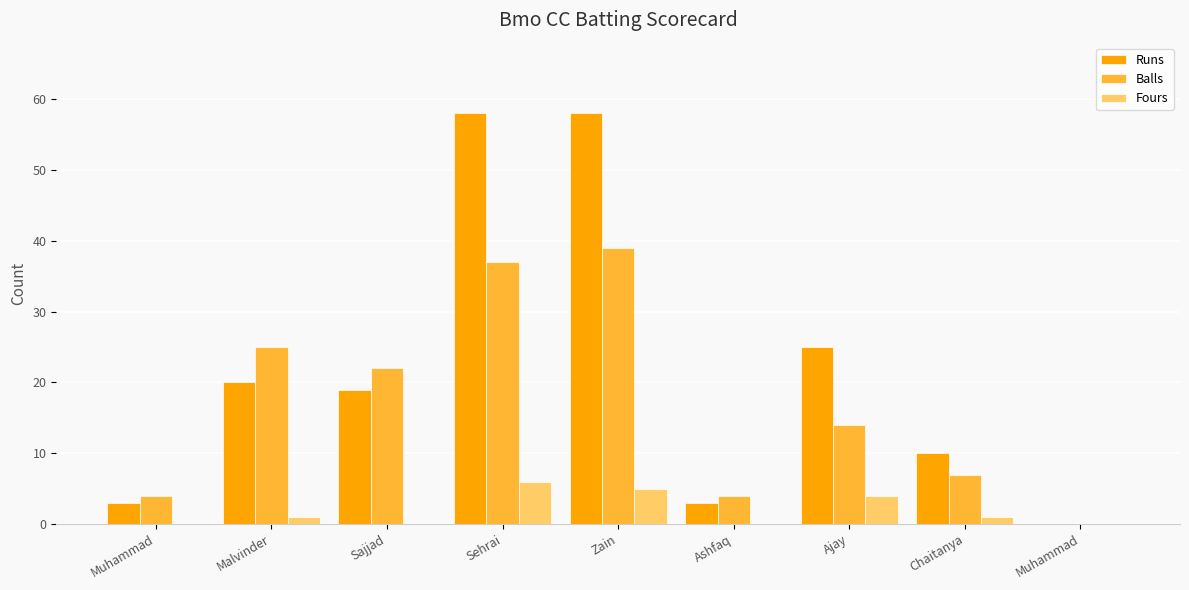

How many distinct data groups are displayed?

3